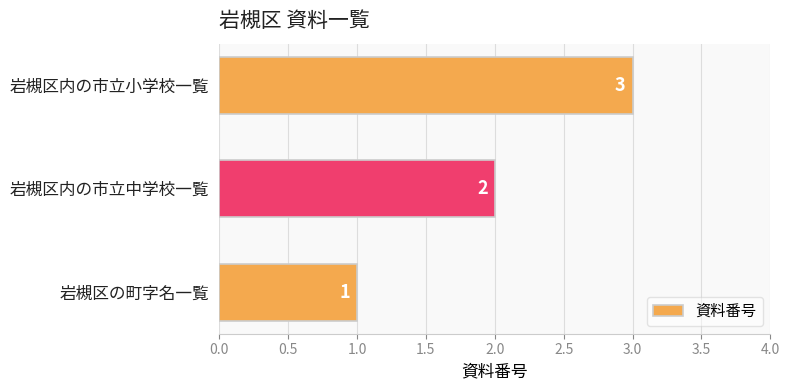

What is the minimum value shown in the chart?

1